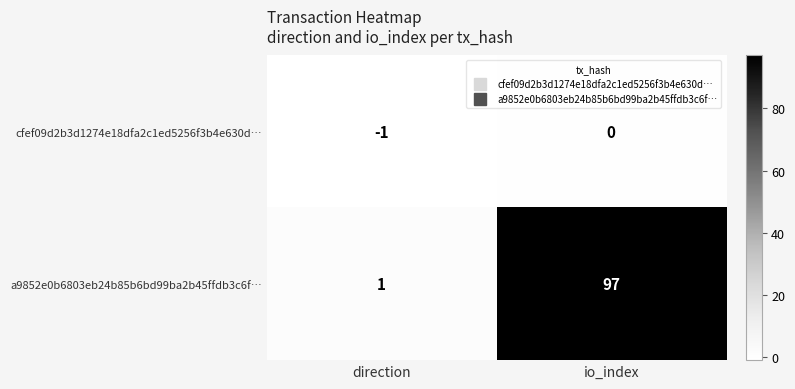

Reading left to right, what are all the values shown in this chart?

cfef09d2b3d1274e18dfa2c1ed5256f3b4e630d…: direction=-1	io_index=0
a9852e0b6803eb24b85b6bd99ba2b45ffdb3c6f…: direction=1	io_index=97